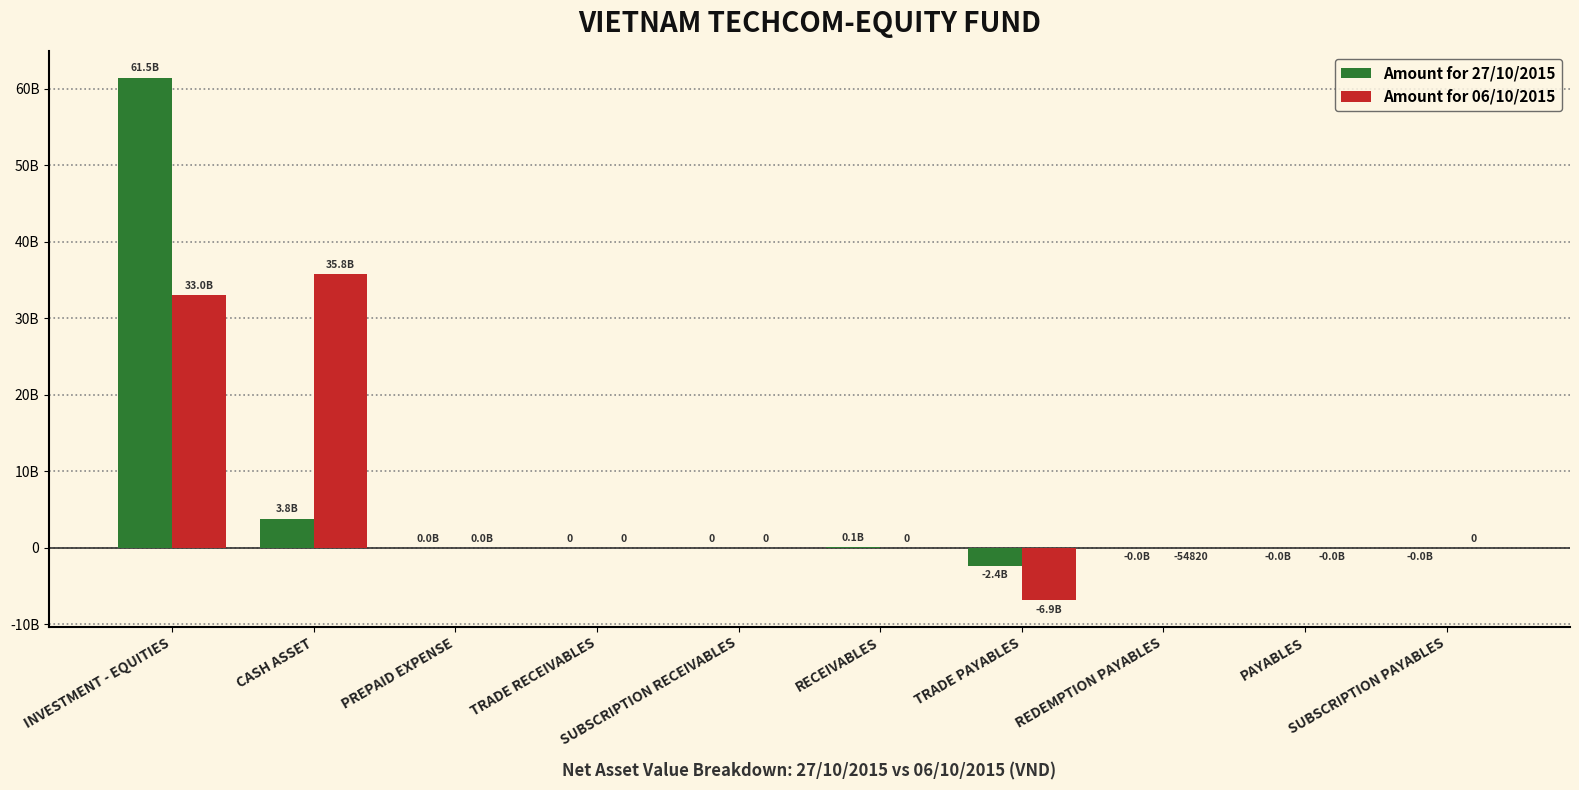

What are all the series names shown in the legend?

Amount for 27/10/2015, Amount for 06/10/2015